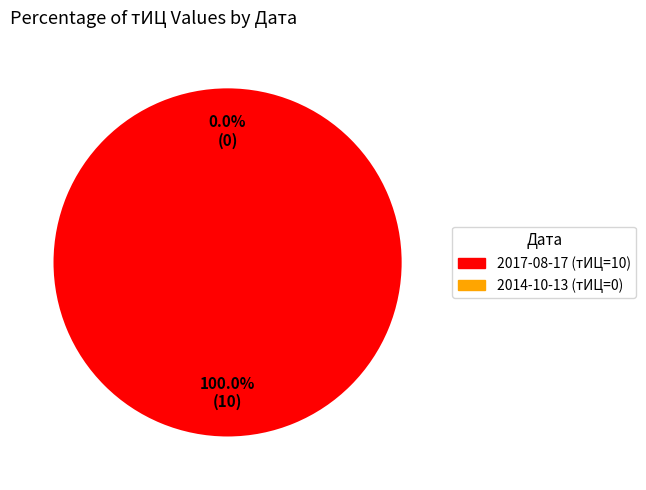

What percentage is the 2017-08-17 slice, to the nearest percent?

100%